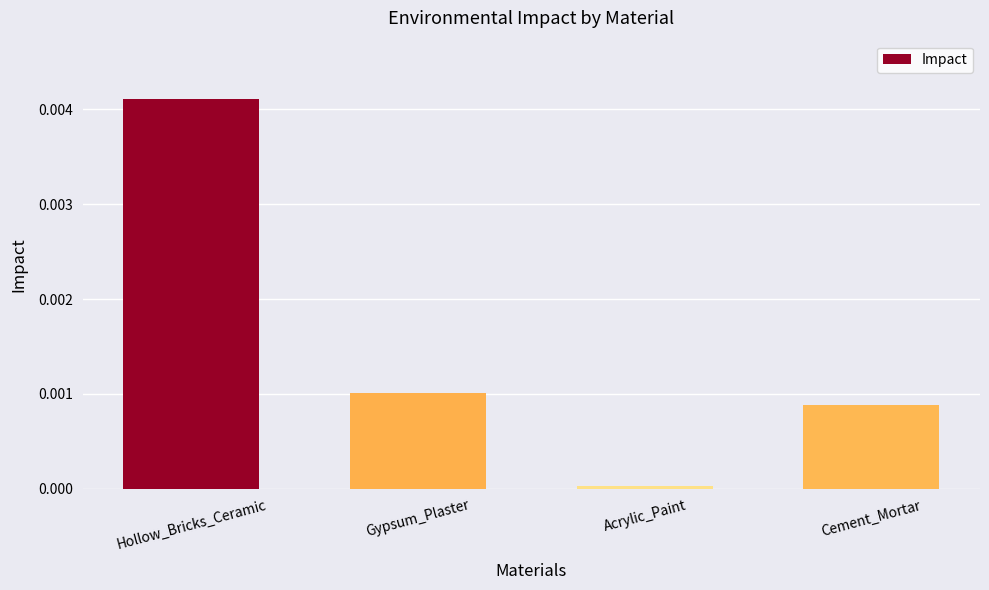

List the labels in order of value, smallest first.

Acrylic_Paint, Cement_Mortar, Gypsum_Plaster, Hollow_Bricks_Ceramic